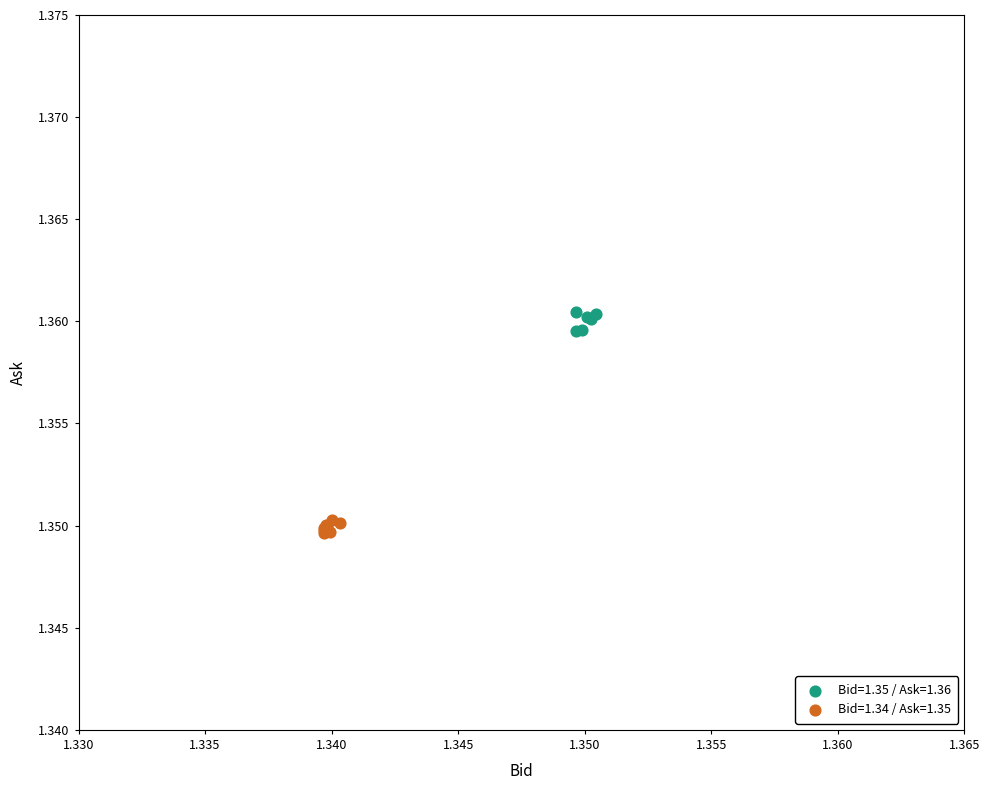

Which series contains the lowest Y value?

Bid=1.34 / Ask=1.35